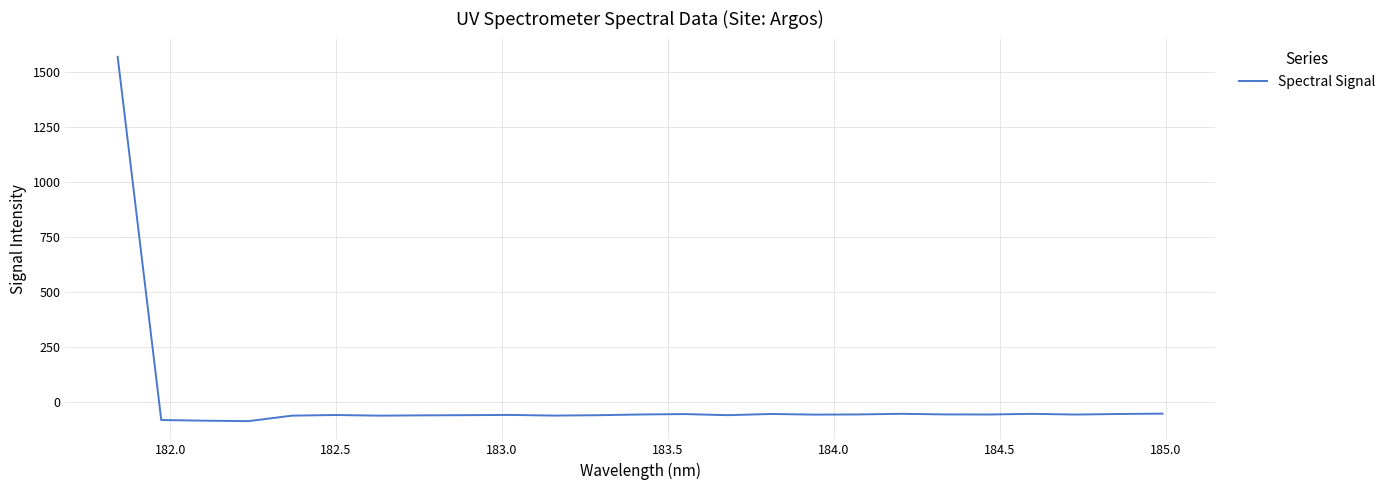

What is the greatest value displayed?

1569.6